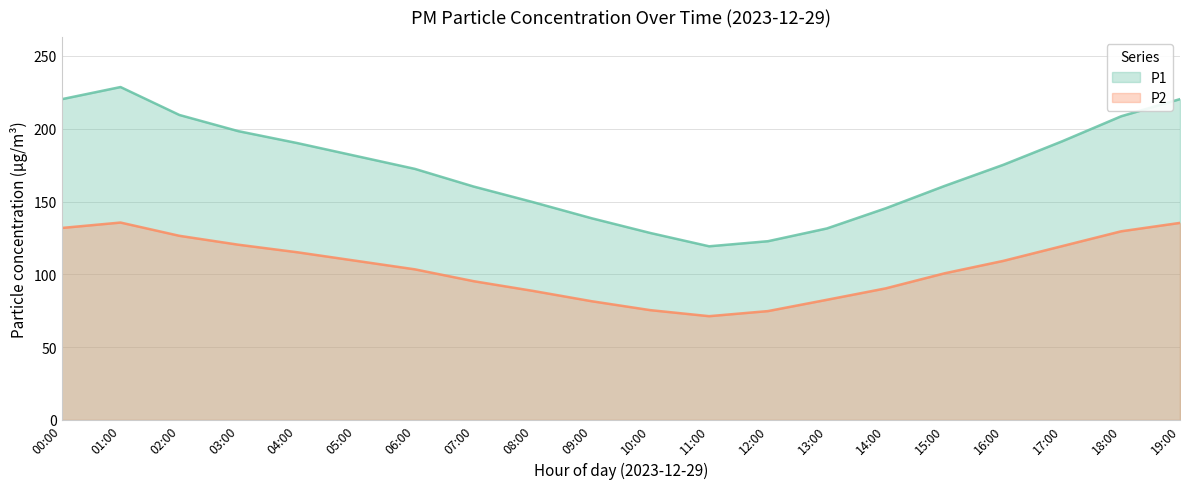

Rank the series at 17:00 from highest to lowest value.

P1, P2